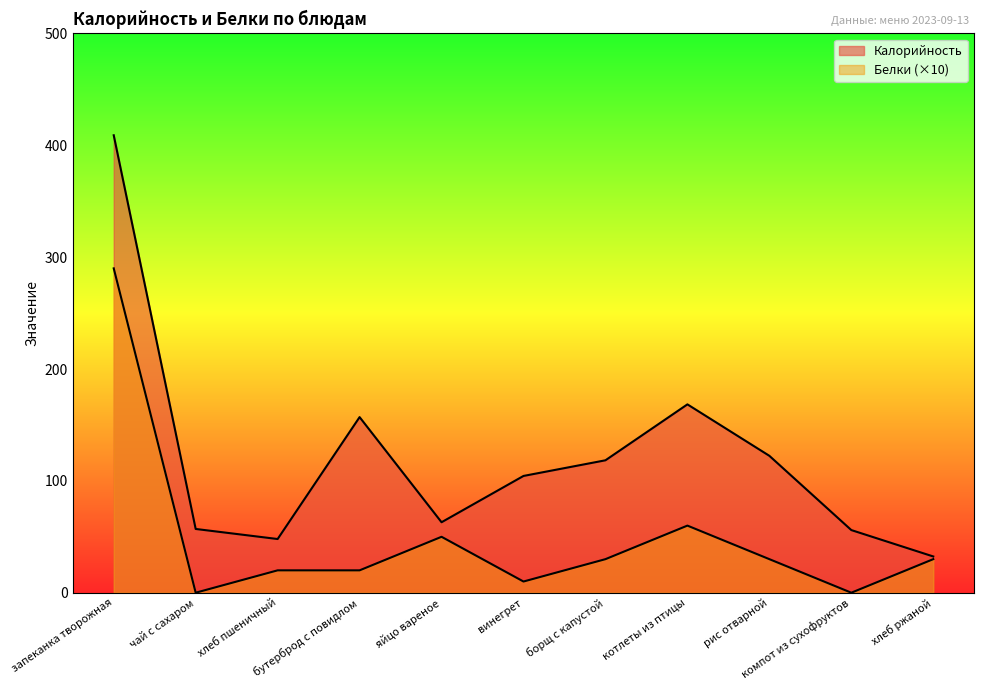

How many values in the Белки series are below 30?

5